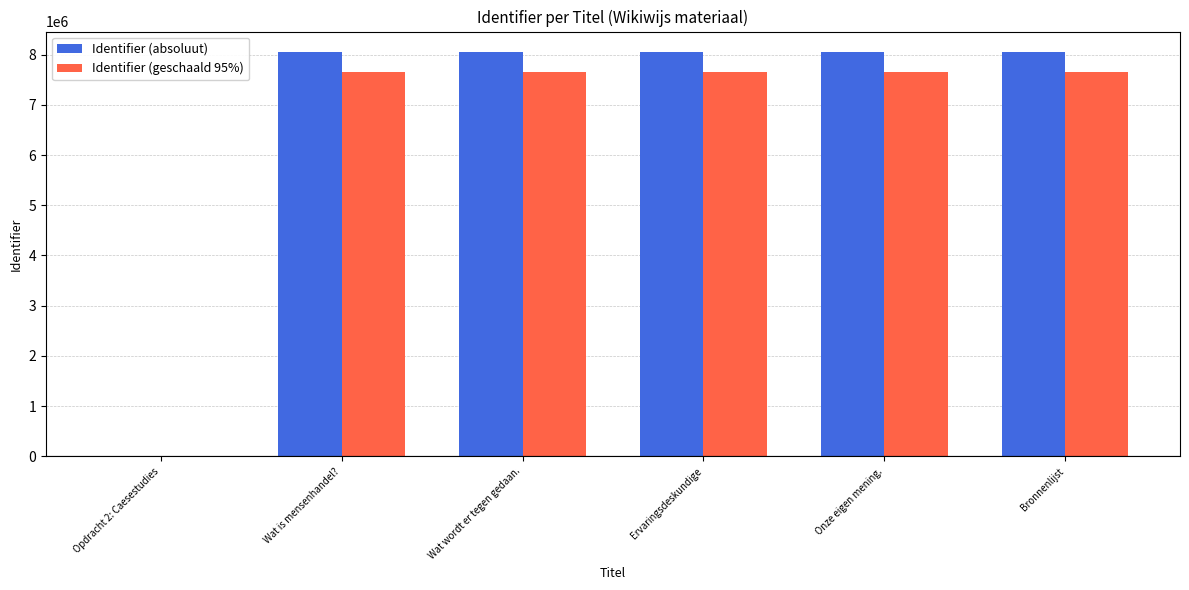

What is the approximate value of Identifier (geschaald 95%) at Wat wordt er tegen gedaan.?

7652307.0